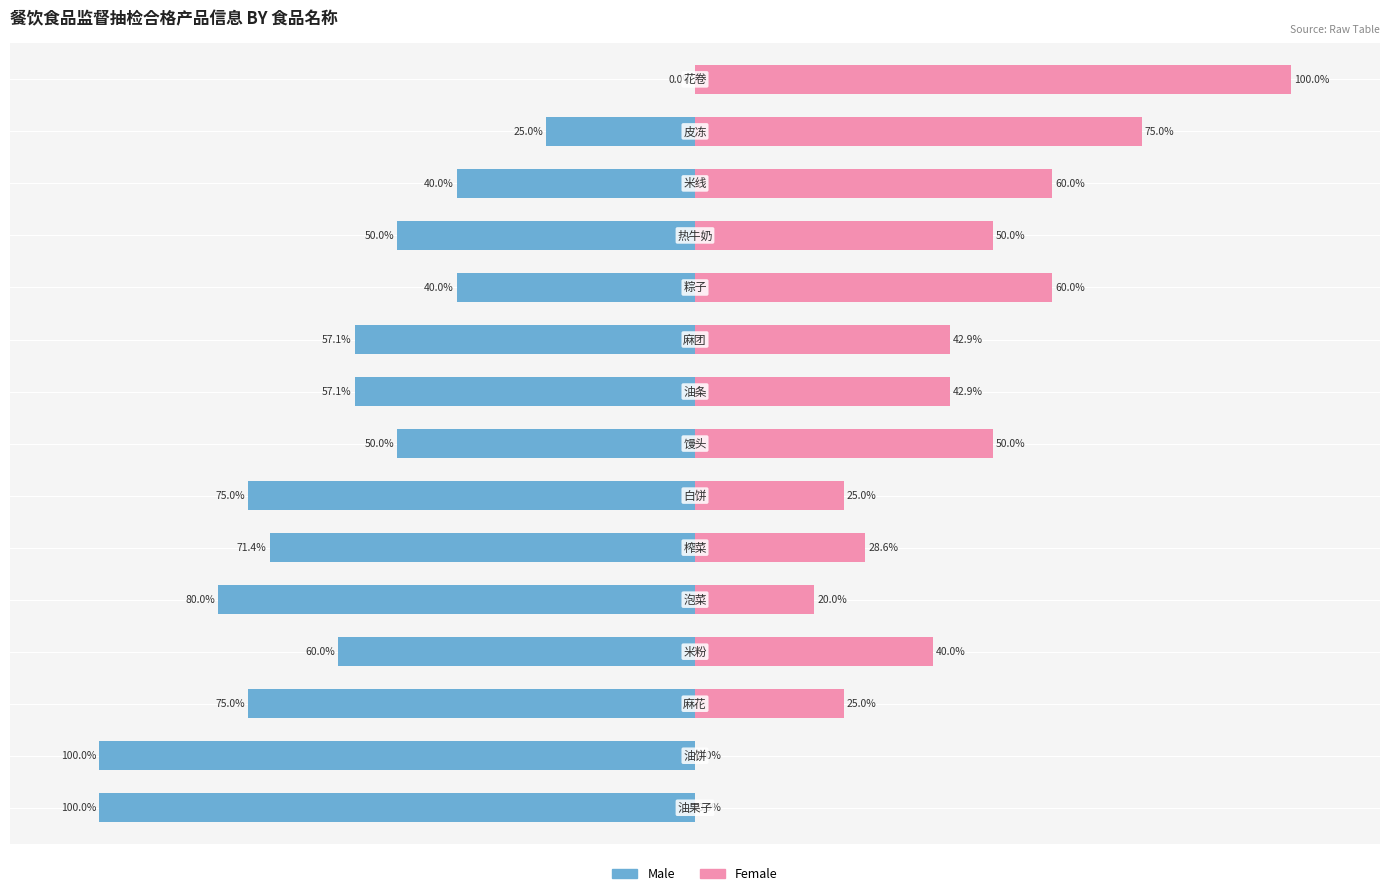

How many values in the Female series exceed 42?

8